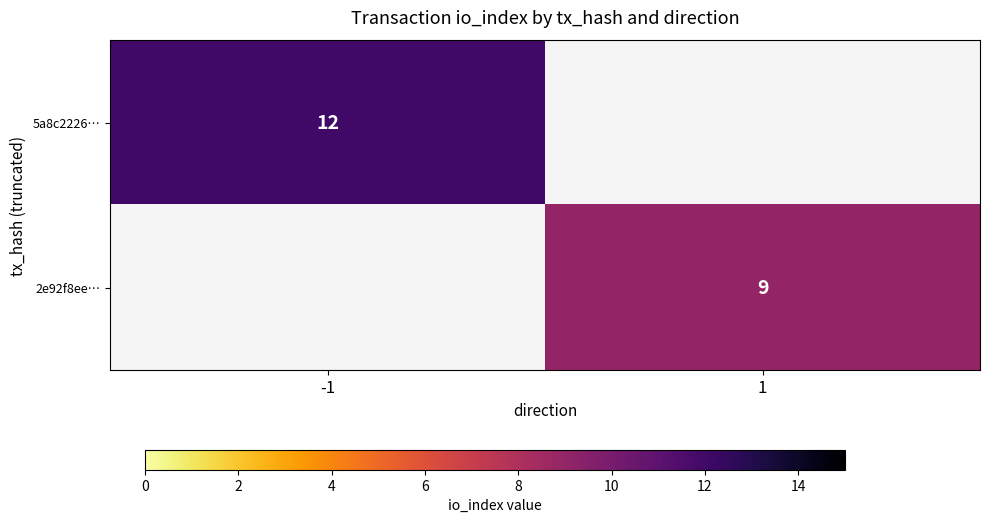

Which category has the highest value across all series?

-1